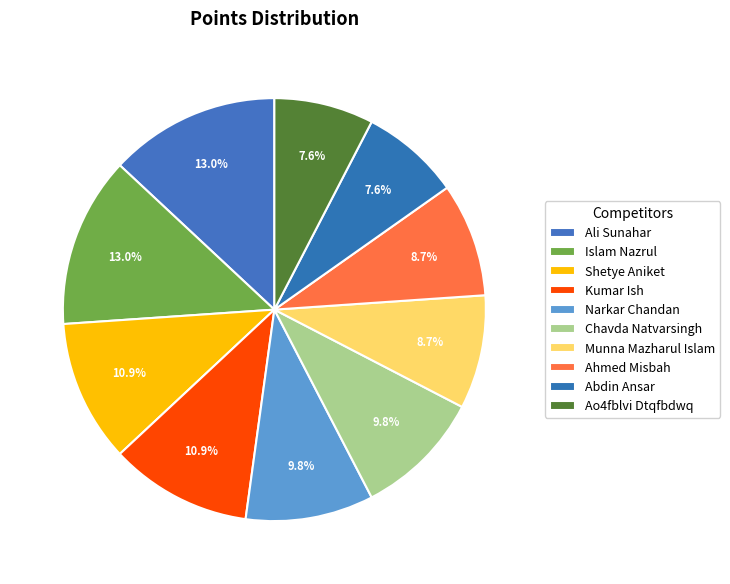

Which has a higher value, Shetye Aniket or Munna Mazharul Islam?

Shetye Aniket